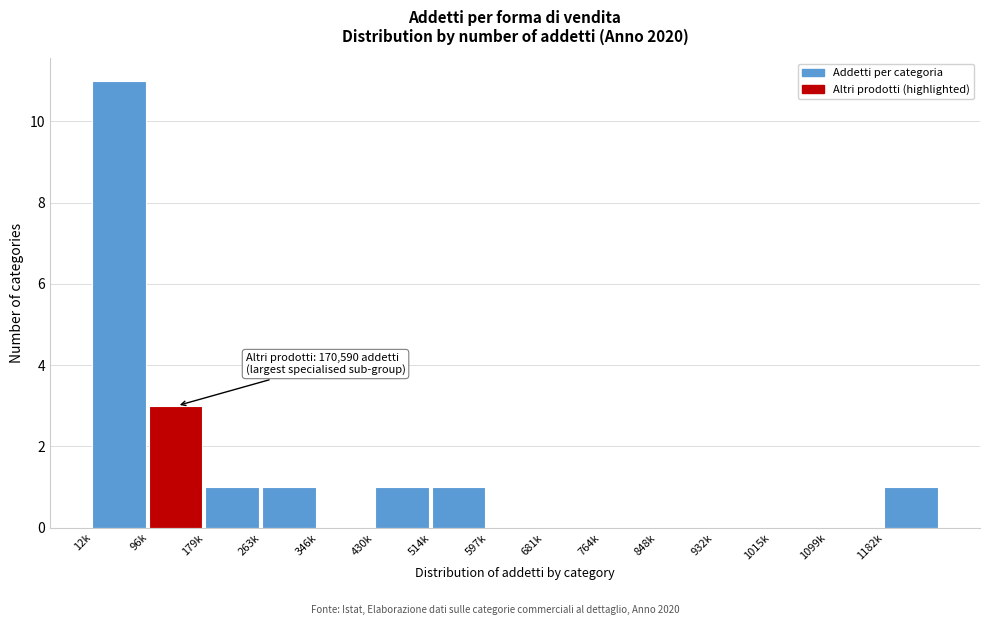

Reading right to left, what are all the values shown in this chart?

1182k=1	1099k=0	1015k=0	932k=0	848k=0	764k=0	681k=0	597k=0	514k=1	430k=1	346k=0	263k=1	179k=1	96k=3	12k=11